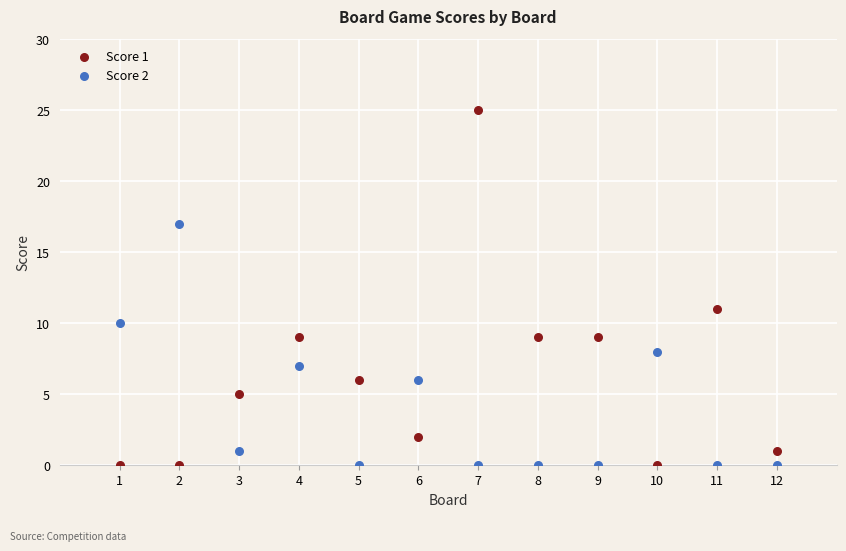

What is the X range (max minus min) for the scatter plot?

11